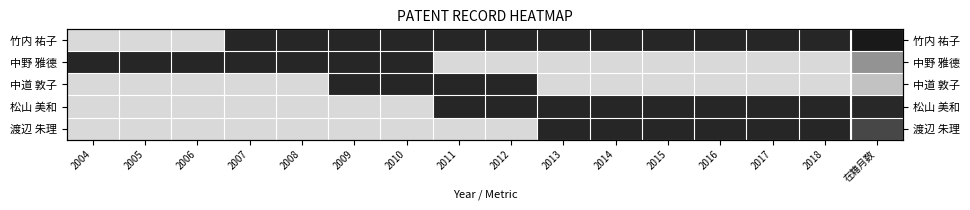

What is the maximum value for 渡辺 朱理?

0.8